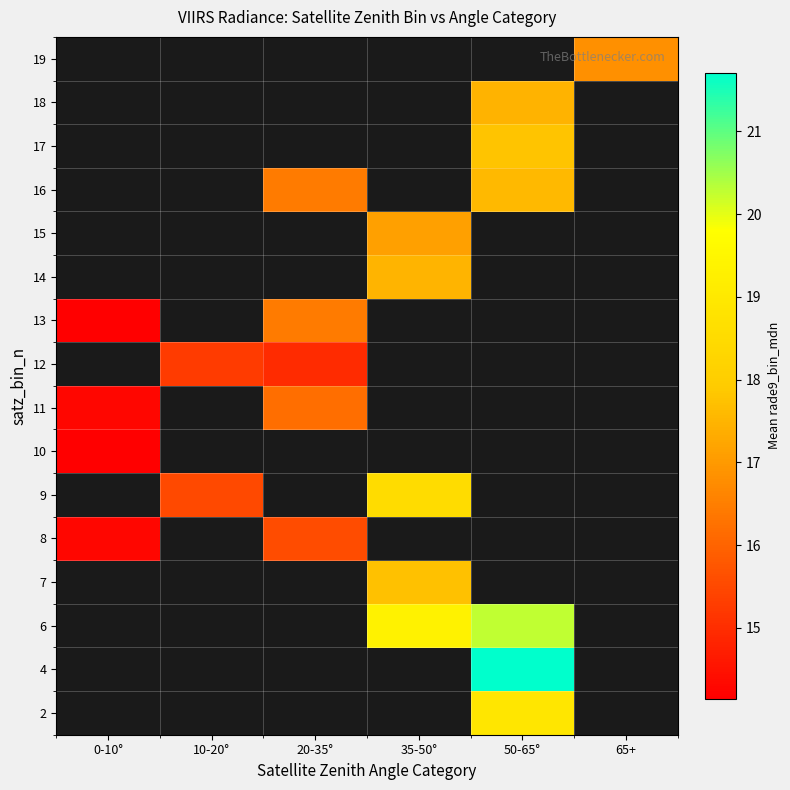

Count the number of data series in this chart.

16